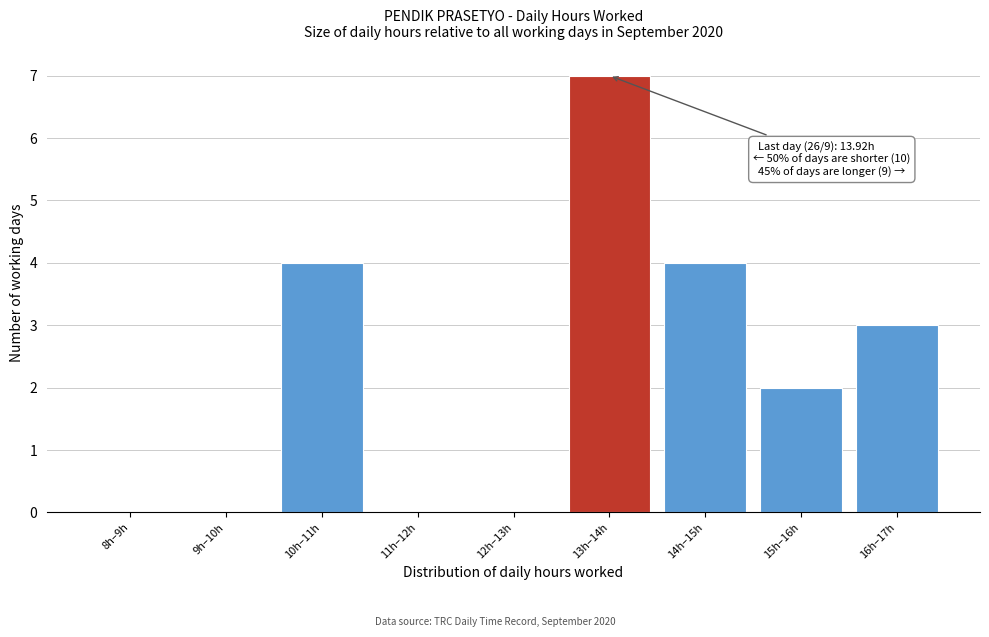

Reading left to right, what are all the values shown in this chart?

8h–9h=0	9h–10h=0	10h–11h=4	11h–12h=0	12h–13h=0	13h–14h=7	14h–15h=4	15h–16h=2	16h–17h=3